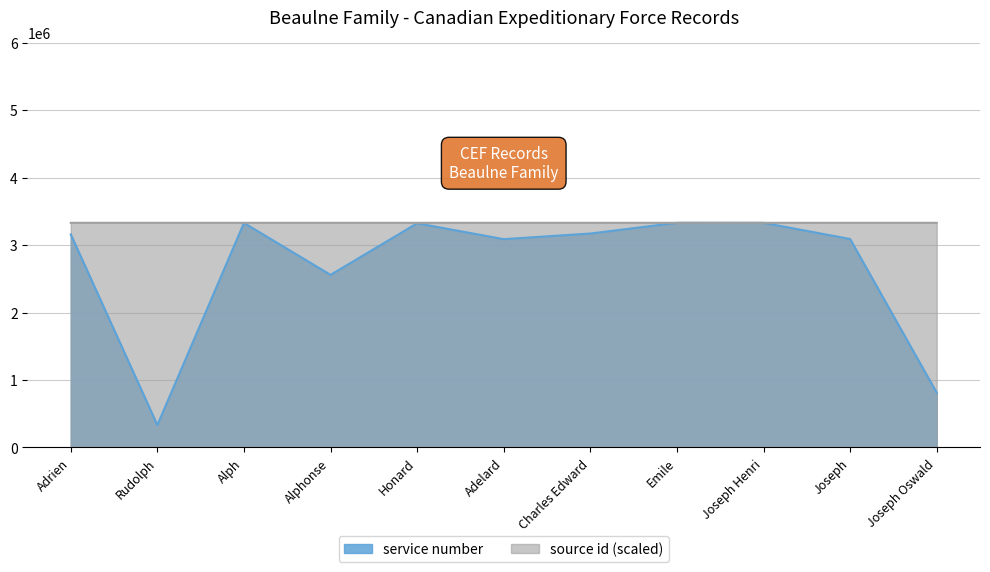

What position from the left is Rudolph?

2